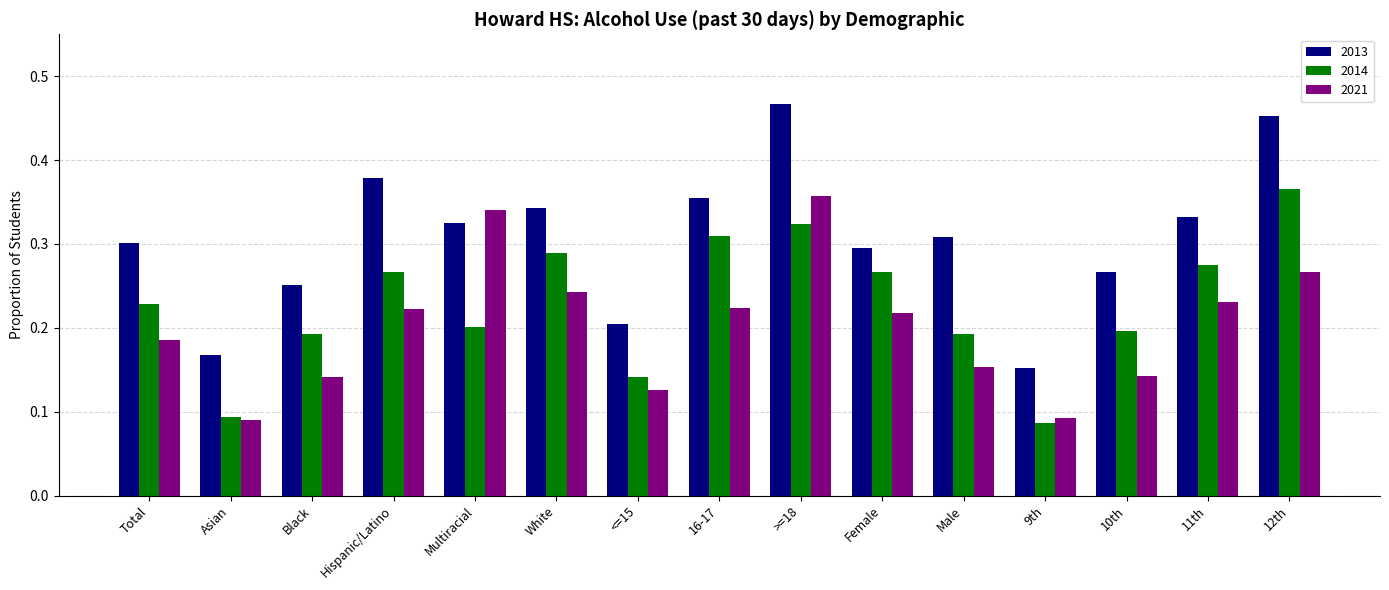

Rank the series by their maximum value, from highest to lowest.

2013, 2014, 2021